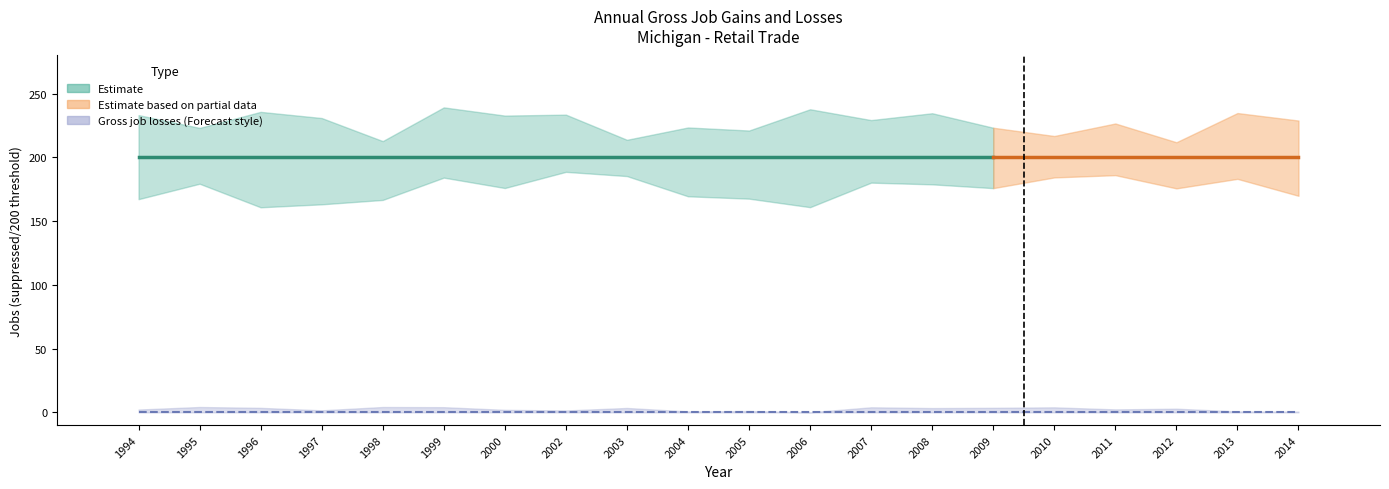

How many groups of bars are there?

20